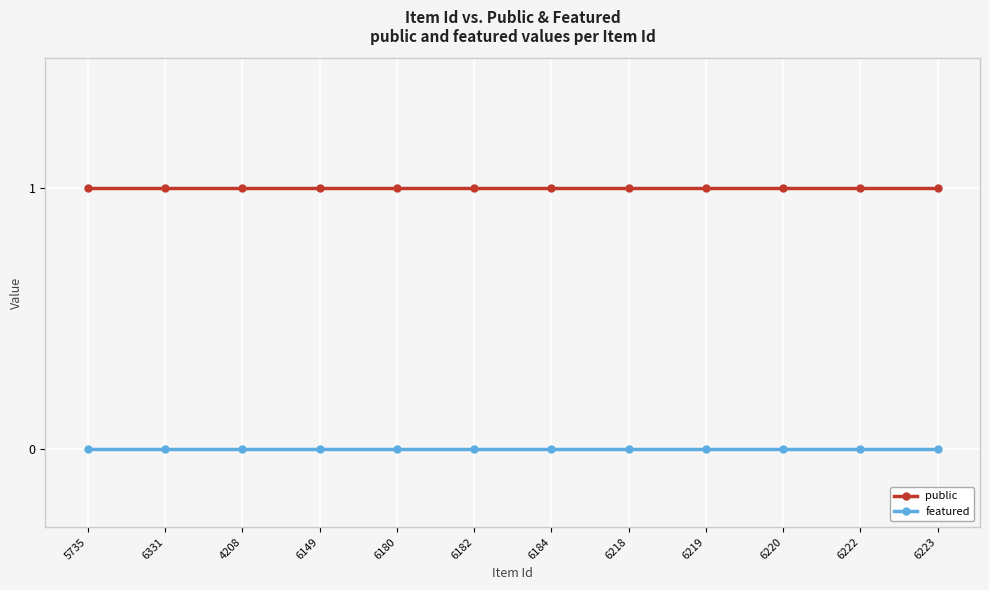

List the series in order of their overall mean, highest first.

public, featured